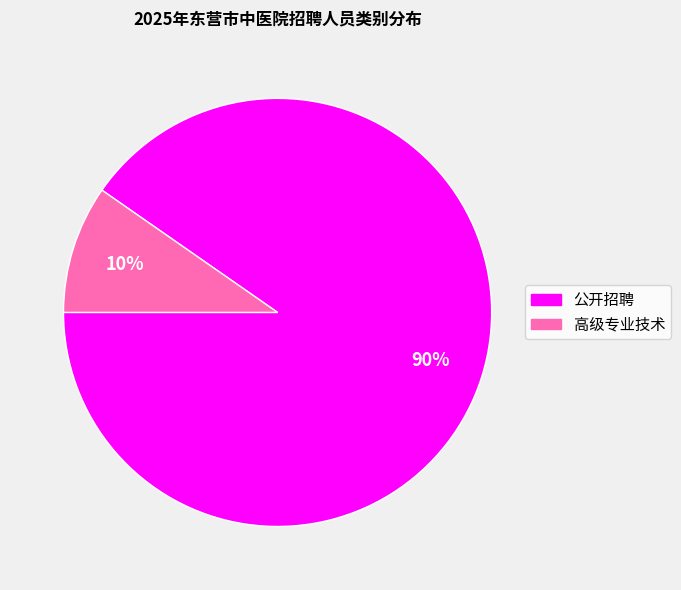

Do 公开招聘 and 高级专业技术 together represent more than half of the pie?

Yes